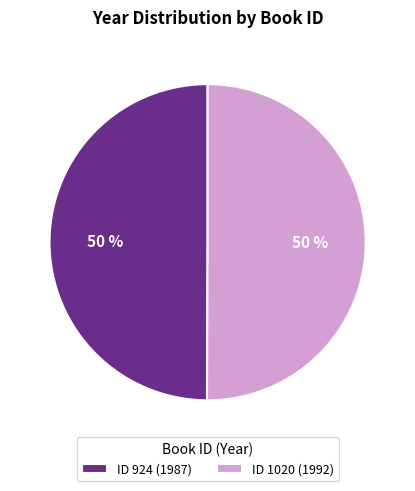

Approximately how many times larger is the value at ID 924 (1987) compared to ID 1020 (1992)?

1.0